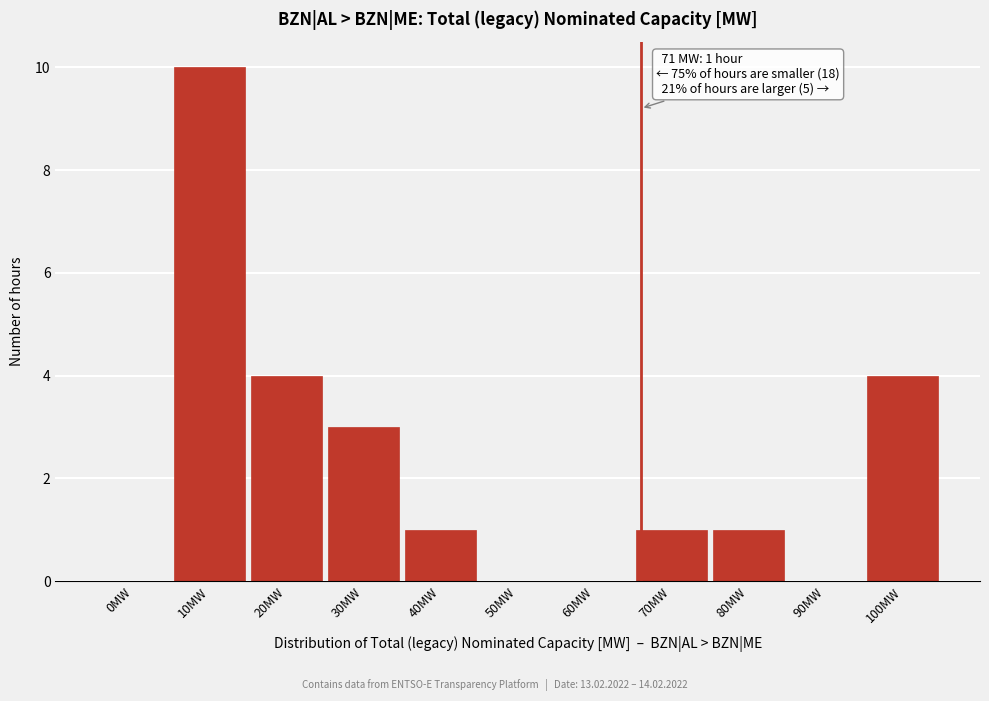

Reading left to right, transcribe all the data shown in this chart.

0MW=0	10MW=10	20MW=4	30MW=3	40MW=1	50MW=0	60MW=0	70MW=1	80MW=1	90MW=0	100MW=4